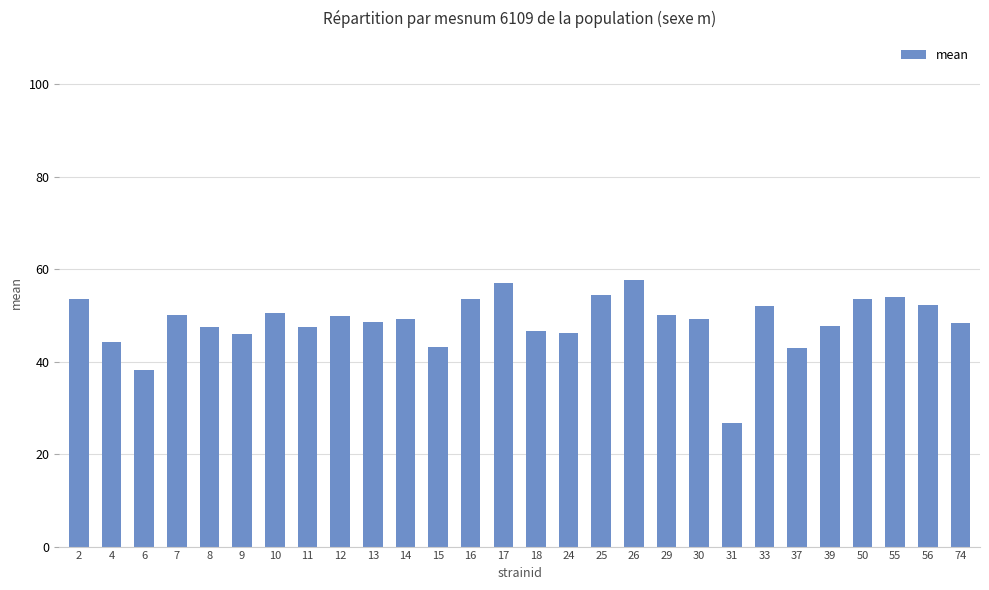

What is the maximum value shown in the chart?

57.6